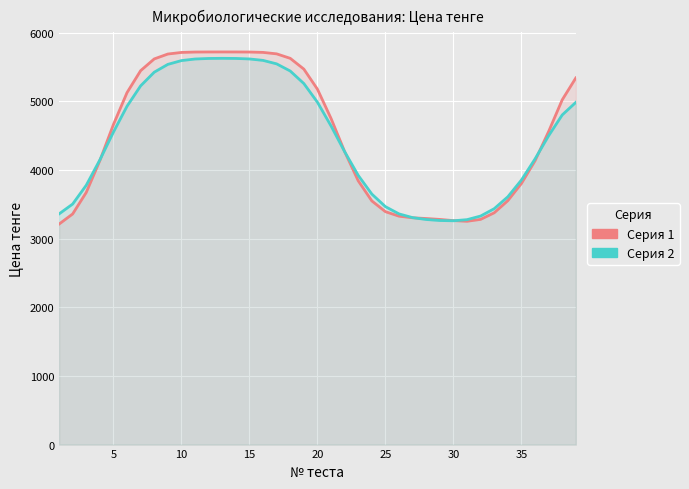

After their last crossing, which series has the higher values: Серия 1 or Серия 2?

Серия 1